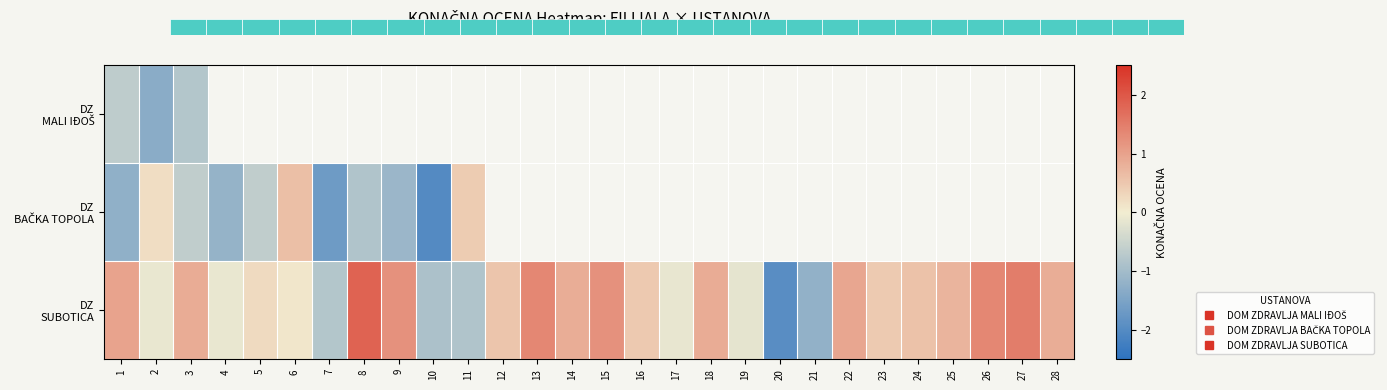

How many values in DZ BAČKA TOPOLA are below zero?

8